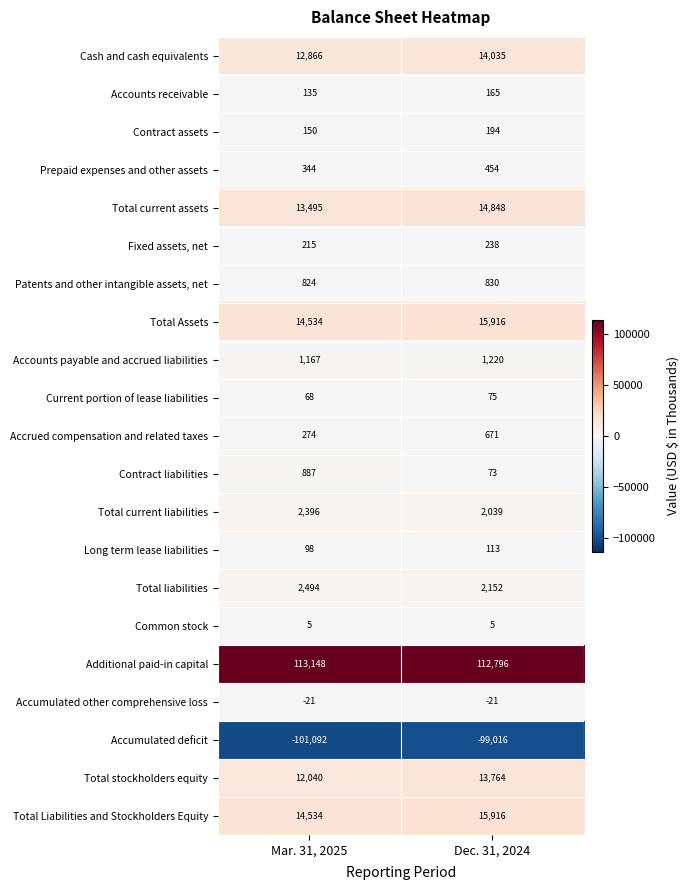

Which series has the widest spread of values?

Accumulated deficit